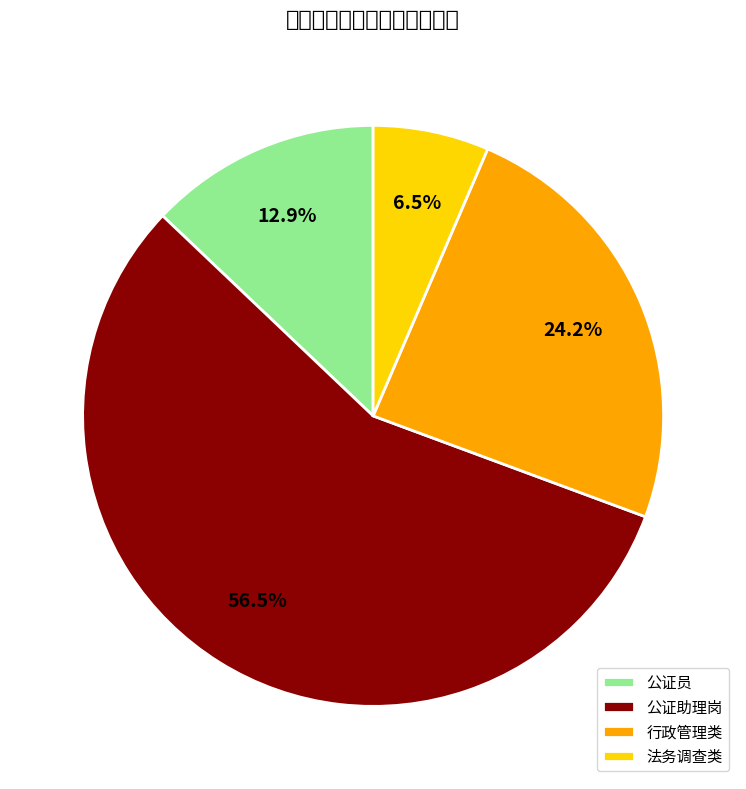

What is the smallest slice in the pie chart?

法务调查类